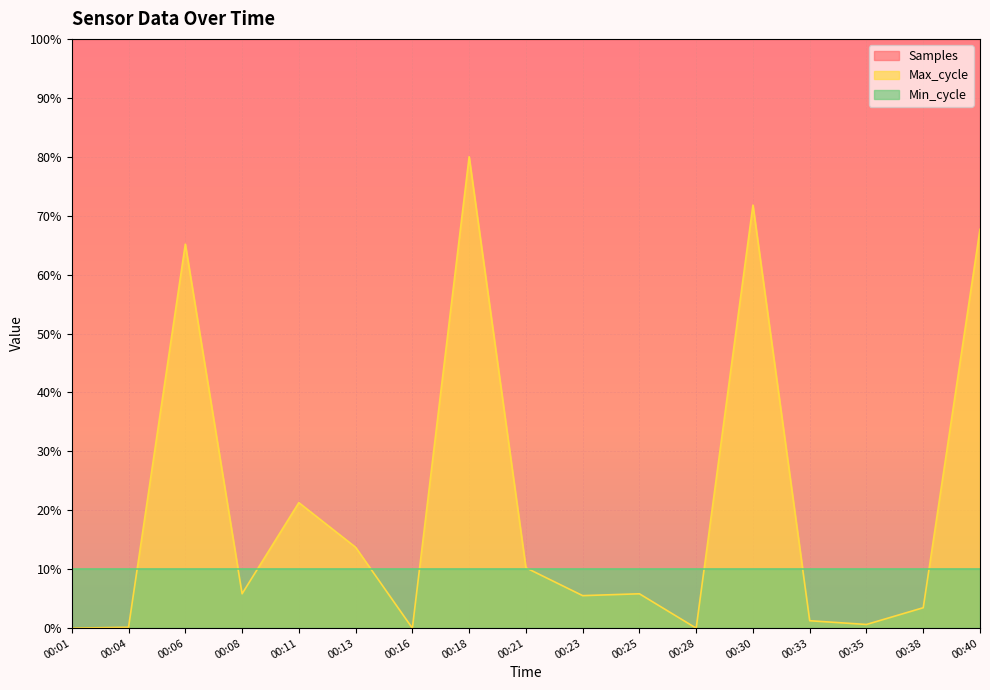

What is the sum of all Max_cycle values?

352.7